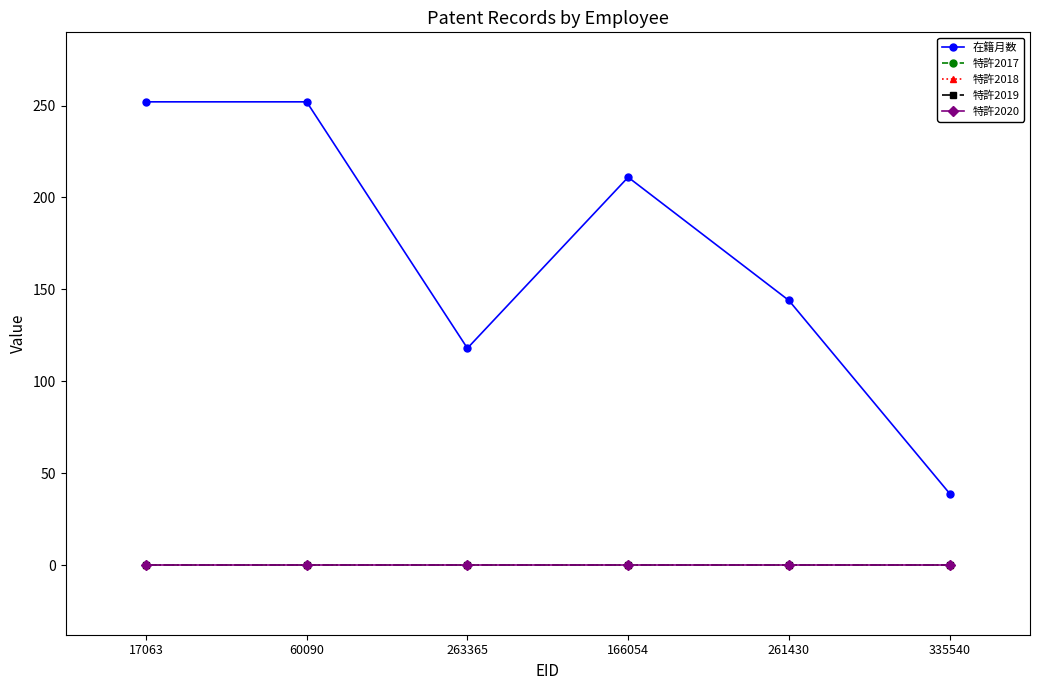

What position from the right is 166054?

3